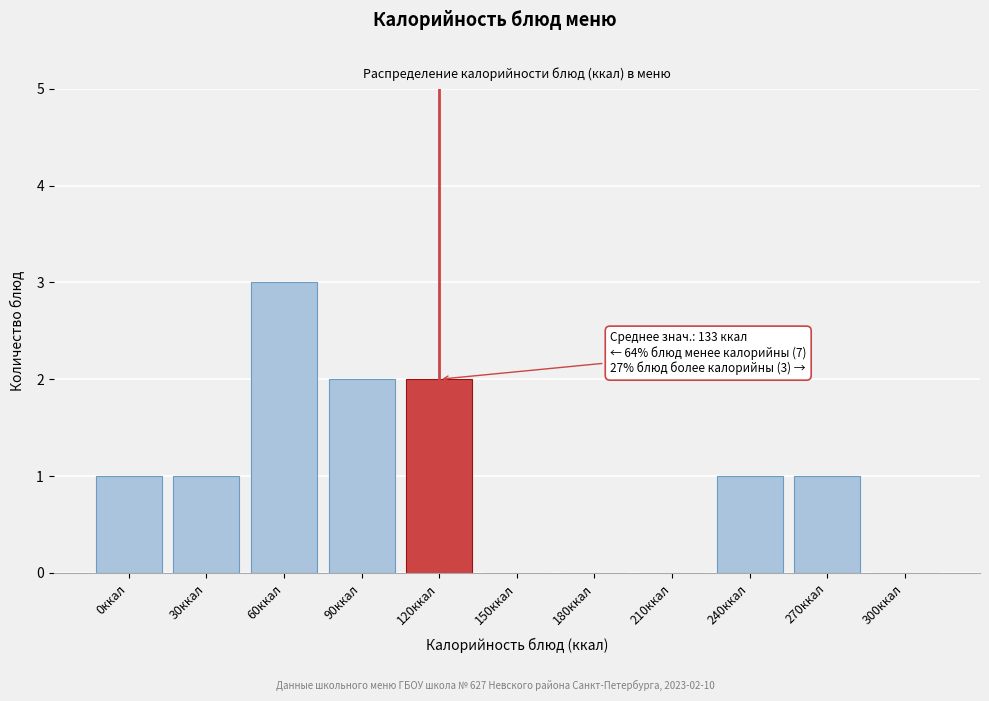

Reading left to right, extract all data points from this chart.

0ккал=1	30ккал=1	60ккал=3	90ккал=2	120ккал=2	150ккал=0	180ккал=0	210ккал=0	240ккал=1	270ккал=1	300ккал=0